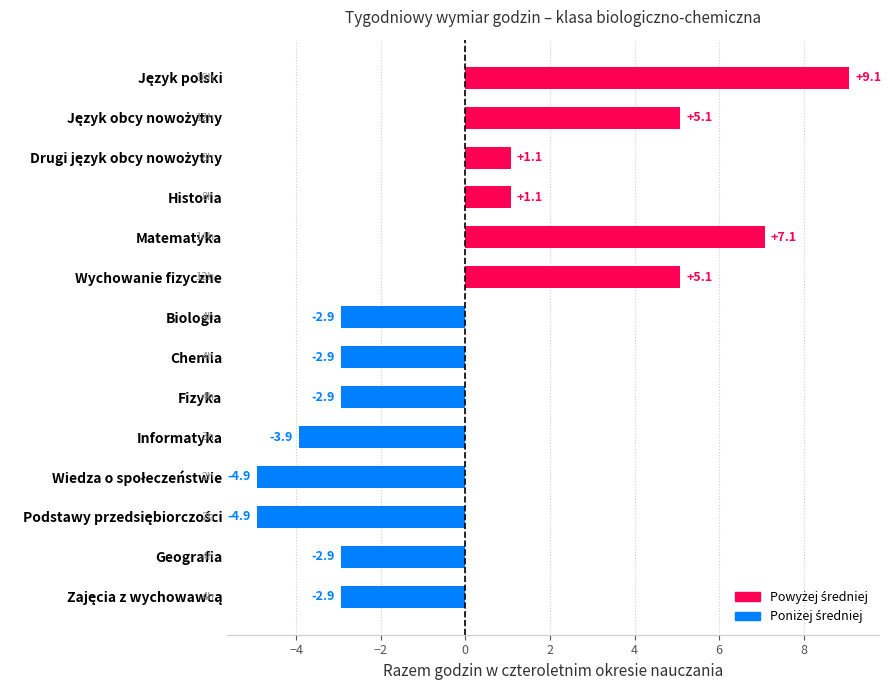

What is the difference between the maximum and minimum values?

14.0